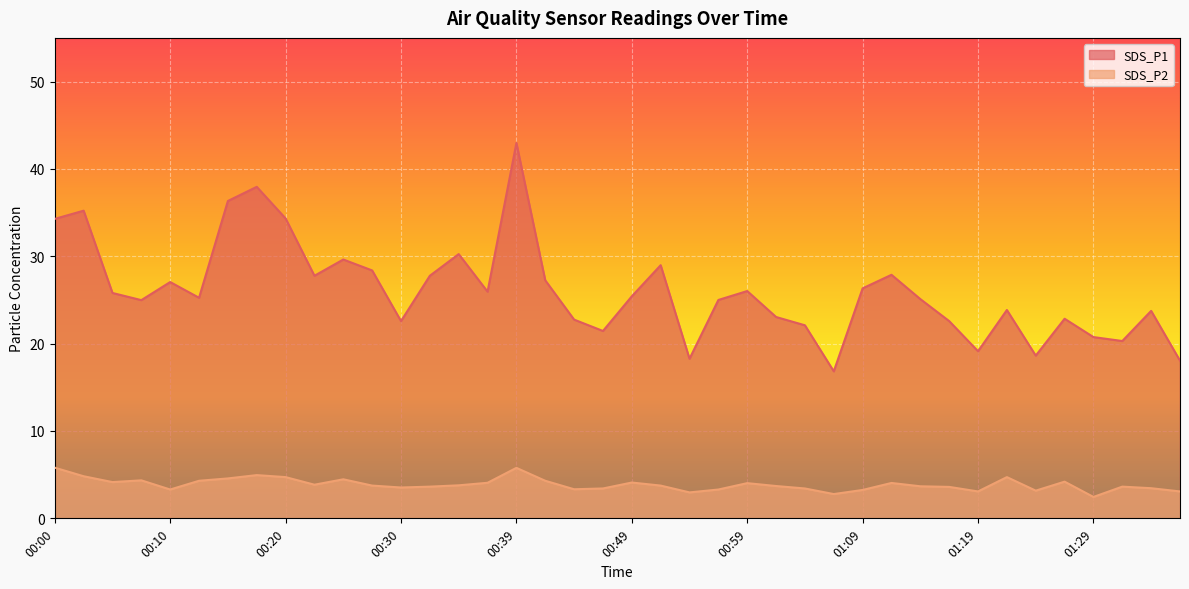

The SDS_P2 series shows 4.8 at 00:02. True or false?

True